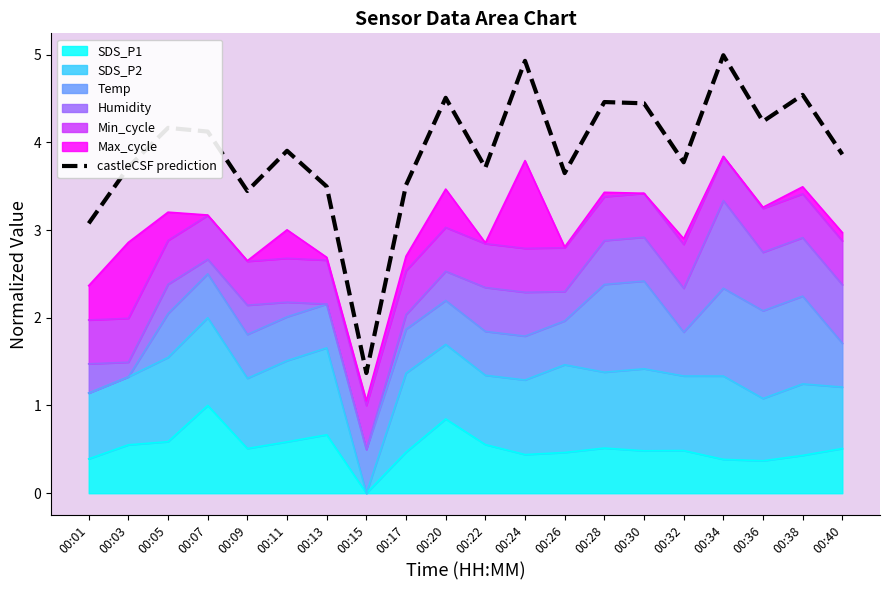

Which has a higher value, 00:05 or 00:15?

00:05